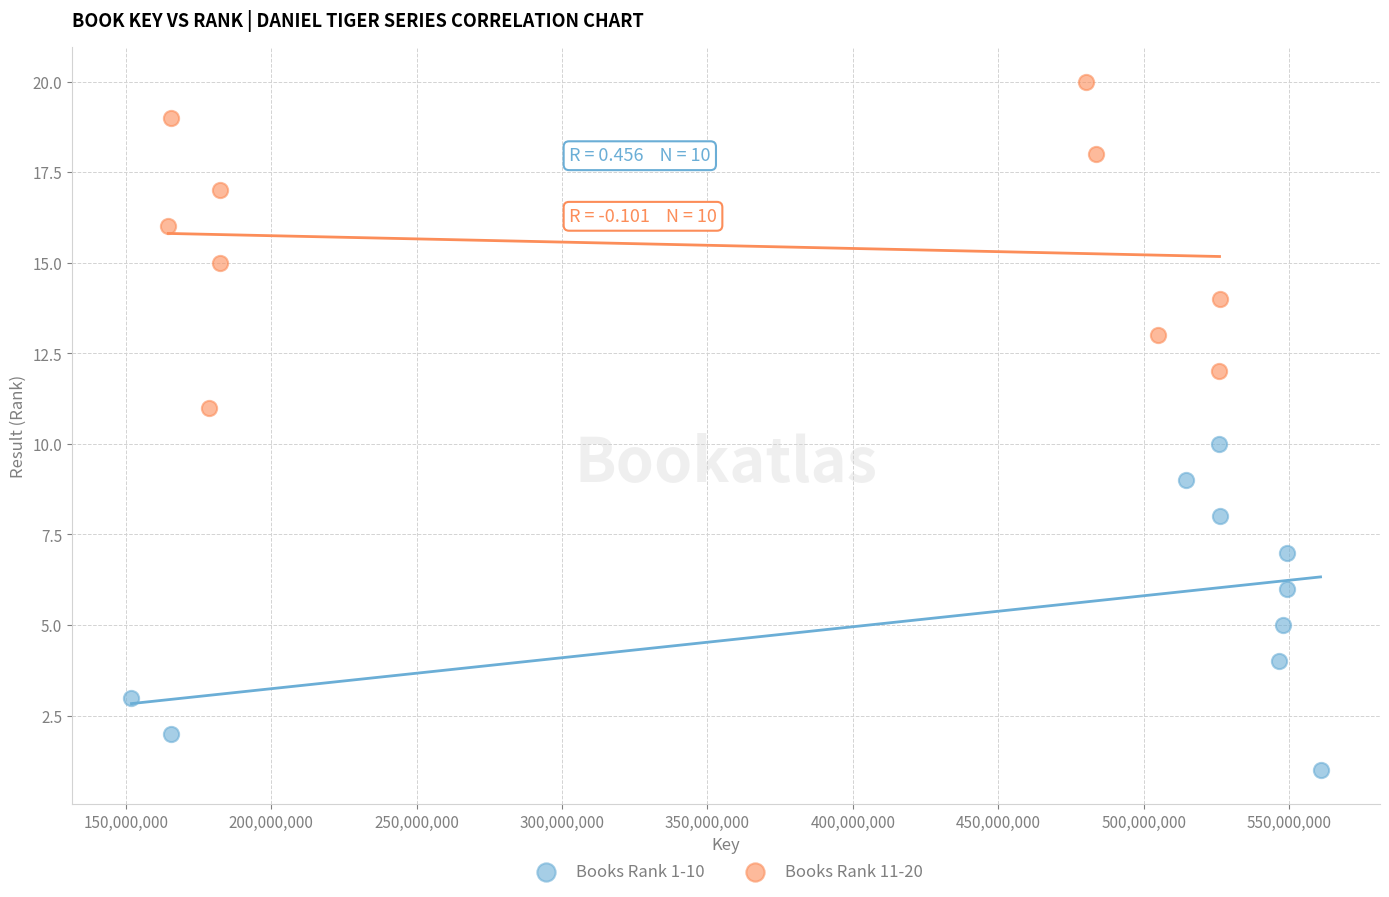

Which series contains the highest Y value?

Books Rank 11-20